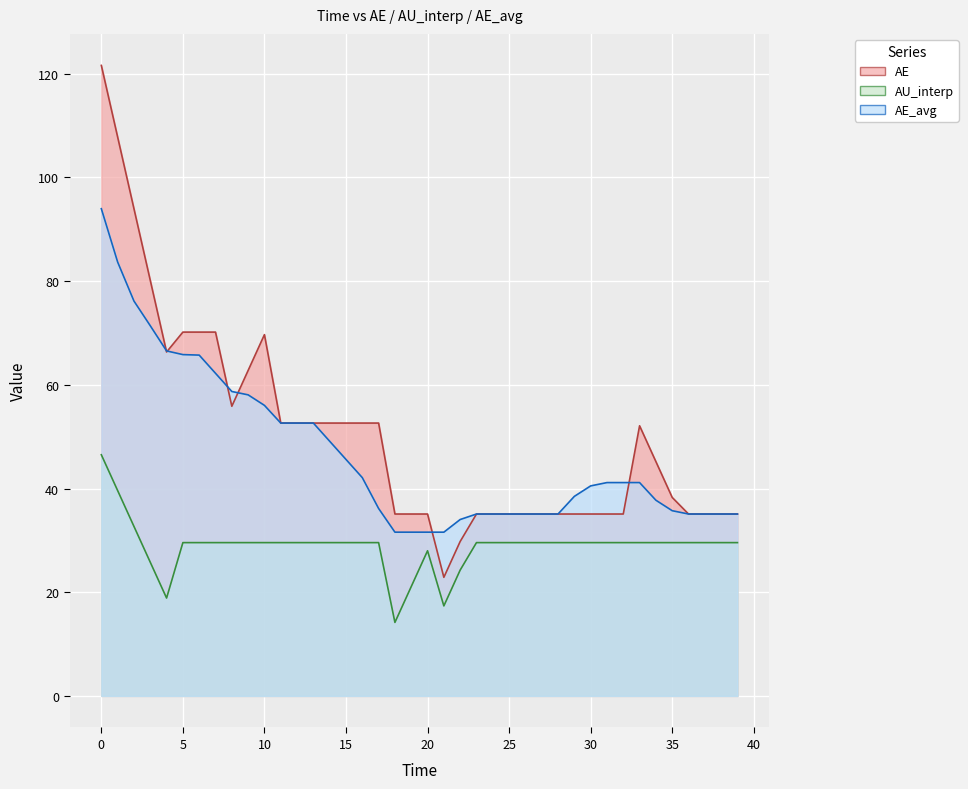

Reading right to left, transcribe all the data shown in this chart.

AE: 35.1	35.1	35.1	35.1	38.3	45.2	52.1	35.1	35.1	35.1	35.1	35.1	35.1	35.1	35.1	35.1	35.1	29.8	22.9	35.1	35.1	35.1	52.6	52.6	52.6	52.6	52.6	52.6	52.6	69.7	62.8	55.9	70.2	70.2	70.2	66.3	80.1	94.0	107.8	121.6
AU_interp: 29.6	29.6	29.6	29.6	29.6	29.6	29.6	29.6	29.6	29.6	29.6	29.6	29.6	29.6	29.6	29.6	29.6	24.3	17.4	28.0	21.1	14.2	29.6	29.6	29.6	29.6	29.6	29.6	29.6	29.6	29.6	29.6	29.6	29.6	29.6	18.9	25.8	32.7	39.6	46.5
AE_avg: 35.1	35.1	35.1	35.1	35.7	37.7	41.1	41.1	41.1	40.5	38.5	35.1	35.1	35.1	35.1	35.1	35.1	34.0	31.6	31.6	31.6	31.6	36.2	42.1	45.6	49.1	52.6	52.6	52.6	56.0	58.1	58.7	62.2	65.7	65.8	66.5	71.4	76.2	83.7	94.0